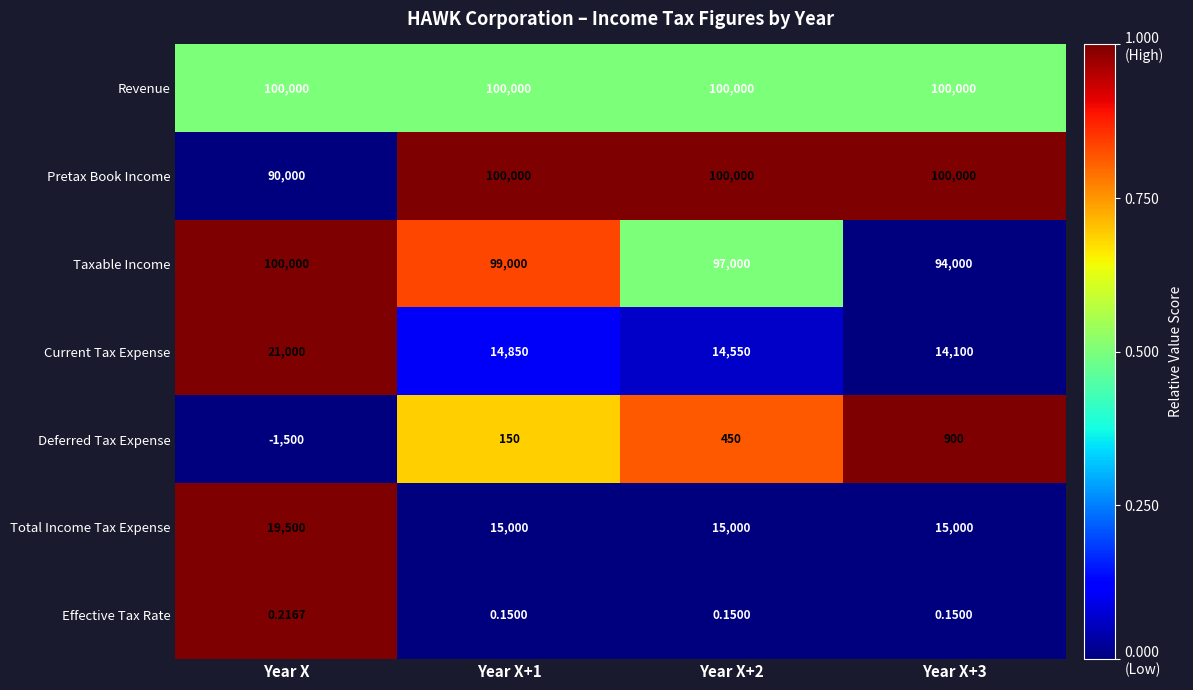

At which label does Current Tax Expense reach its peak?

Year X